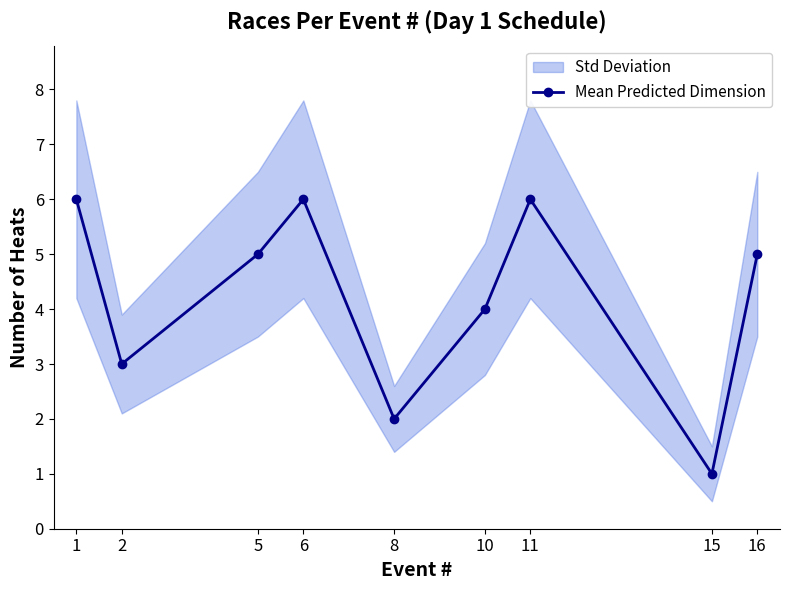

At which label is the value closest to 3?

2